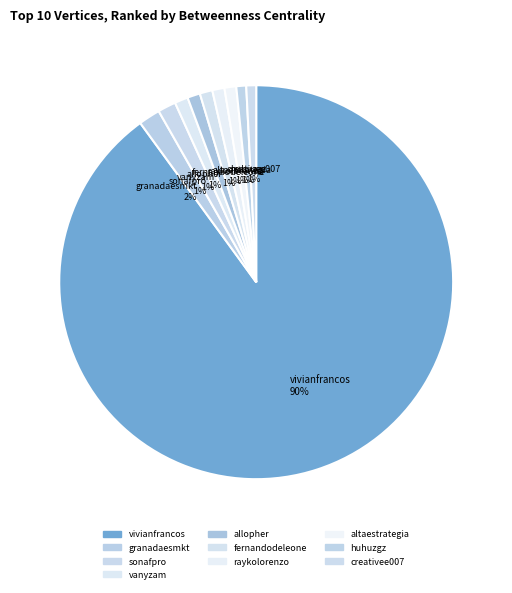

To the nearest percent, what is the average slice percentage?

10%